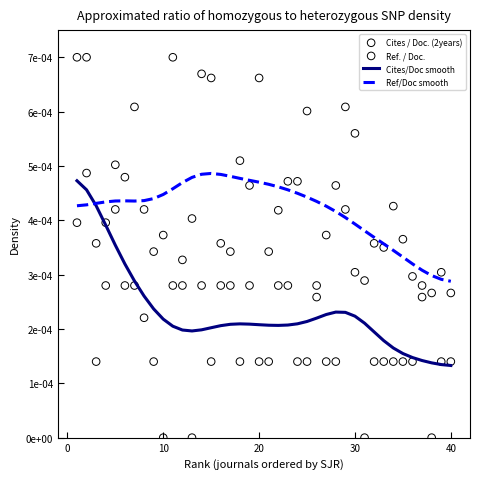

At how many categories does at least one series exceed 0?

40